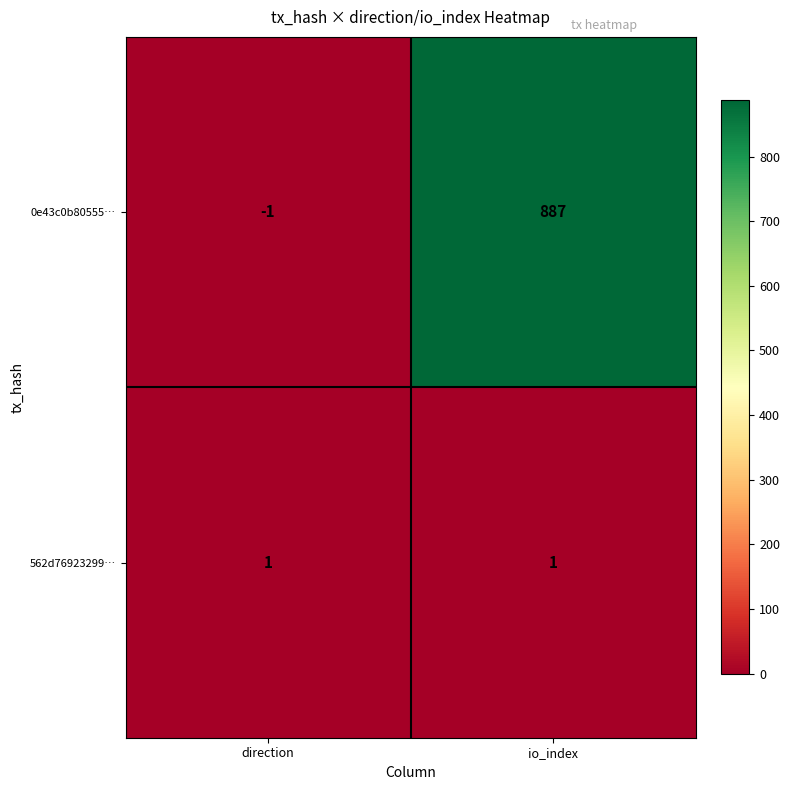

Which series changed the most between direction and io_index?

0e43c0b80555…